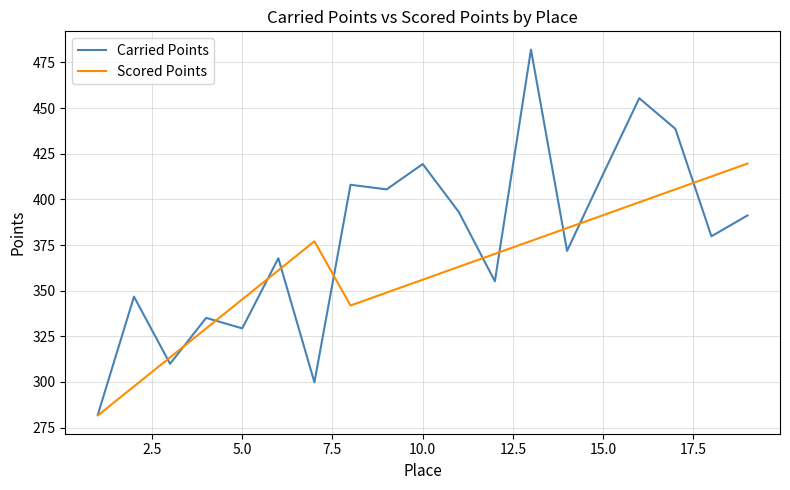

What is the average value of the Carried Points series?

378.1